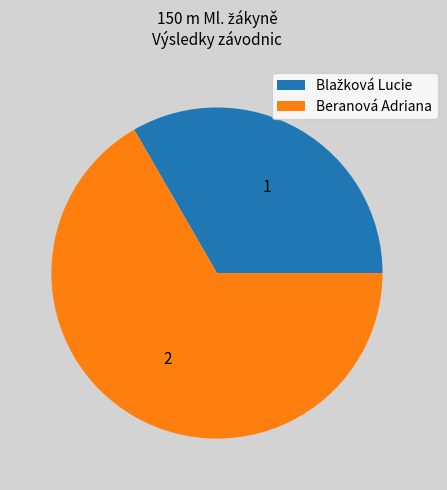

Is it true that Beranová Adriana is 67% of the pie?

True